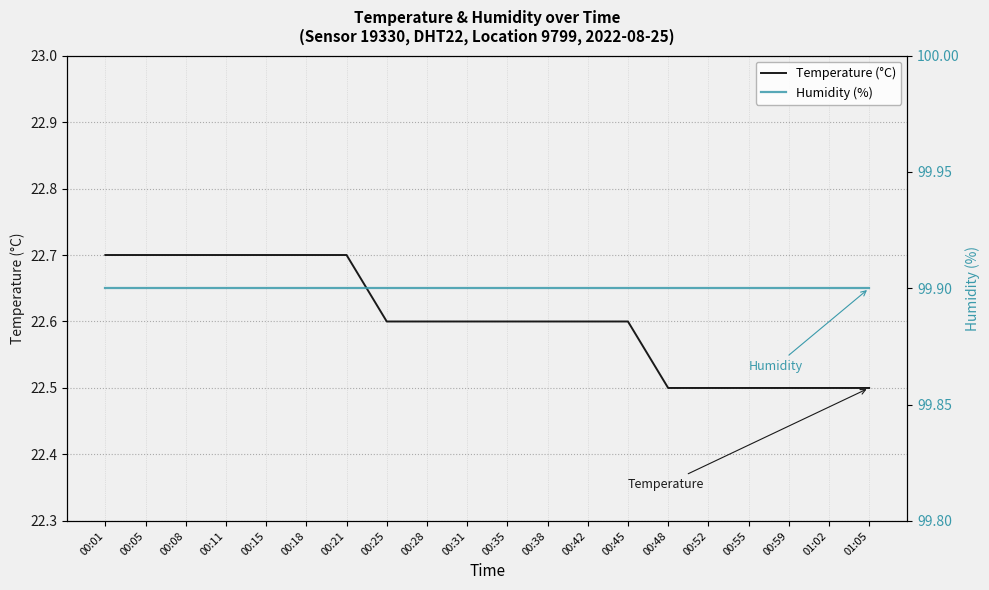

True or false: Humidity (%) and Temperature (°C) cross at least once.

False